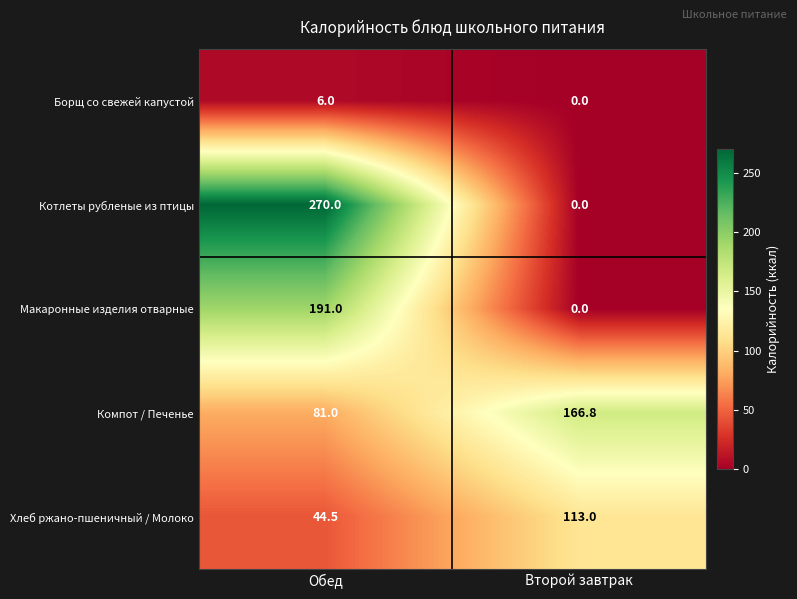

What is the total value across all series at Второй завтрак?

279.8